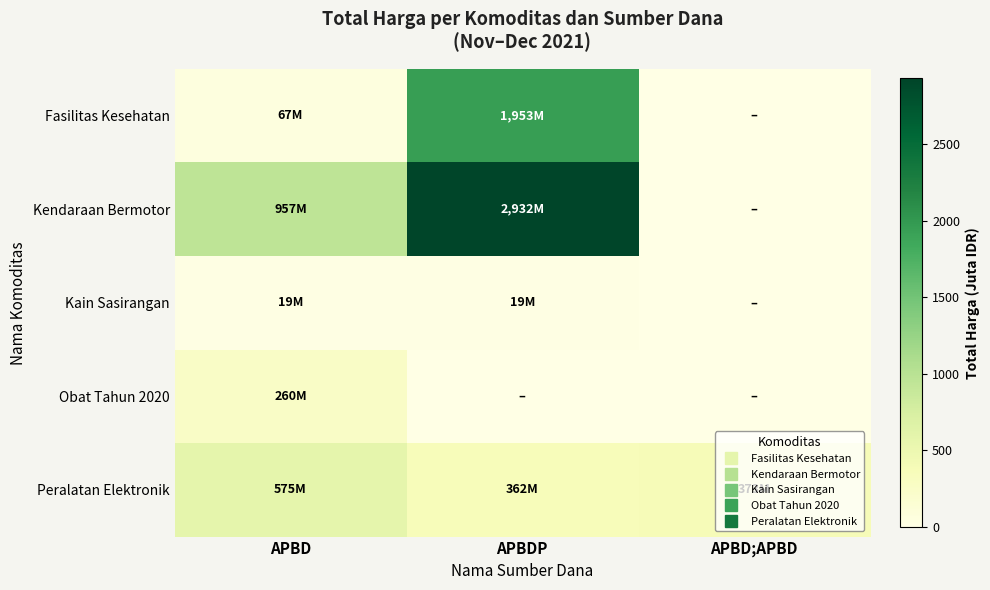

Rank the series by their maximum value, from highest to lowest.

Kendaraan Bermotor, Fasilitas Kesehatan, Peralatan Elektronik, Obat Tahun 2020, Kain Sasirangan